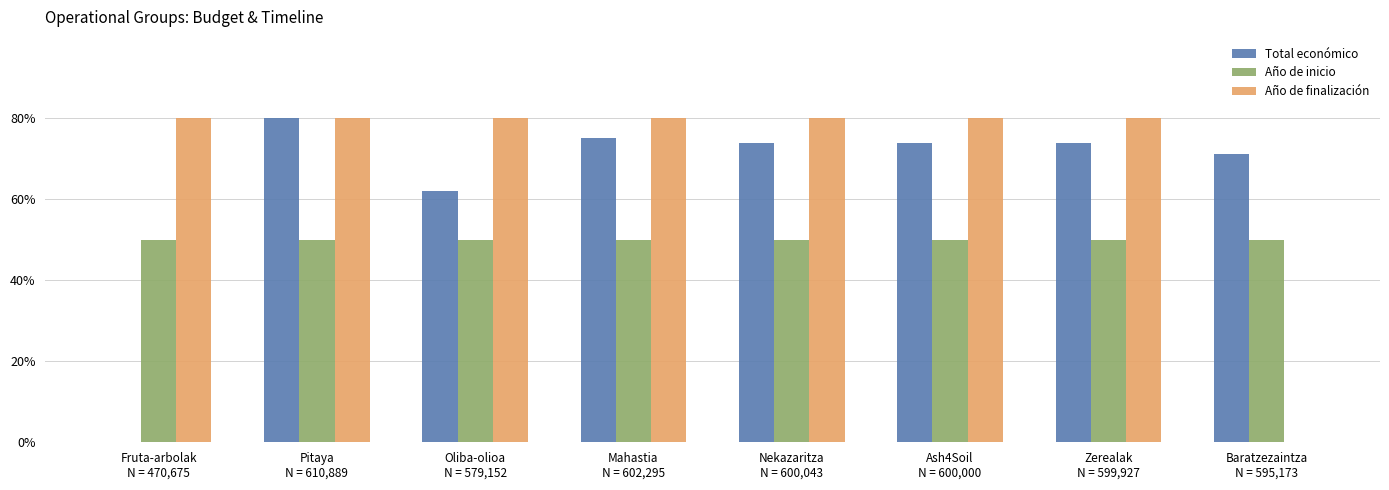

Which series has the largest total across all categories?

Año de finalización